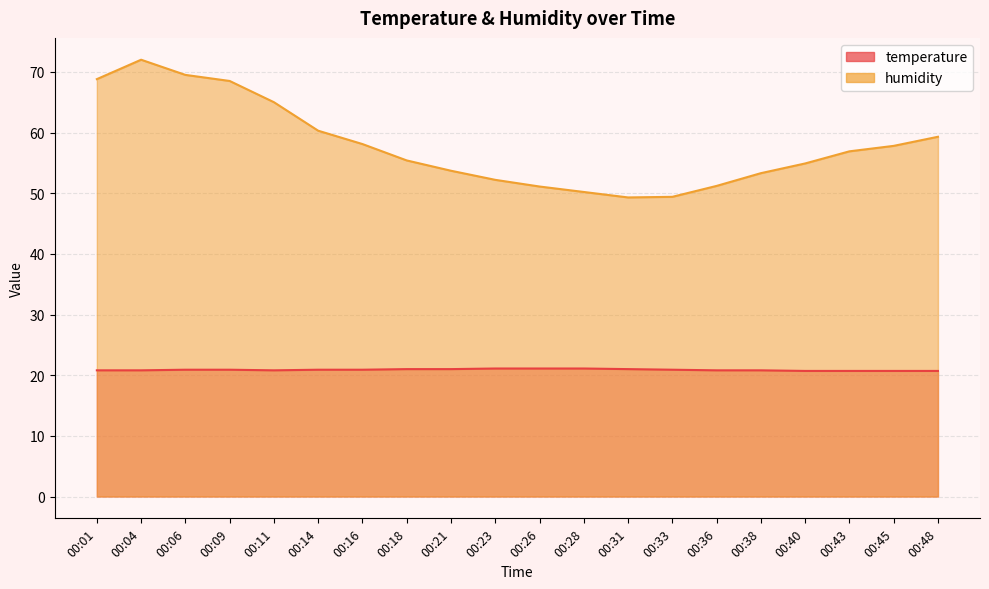

Reading right to left, list all the values displayed in this chart.

temperature: 00:48=20.7	00:45=20.7	00:43=20.7	00:40=20.7	00:38=20.8	00:36=20.8	00:33=20.9	00:31=21.0	00:28=21.1	00:26=21.1	00:23=21.1	00:21=21.0	00:18=21.0	00:16=20.9	00:14=20.9	00:11=20.8	00:09=20.9	00:06=20.9	00:04=20.8	00:01=20.8
humidity: 00:48=59.3	00:45=57.8	00:43=56.9	00:40=54.9	00:38=53.3	00:36=51.2	00:33=49.4	00:31=49.3	00:28=50.2	00:26=51.1	00:23=52.2	00:21=53.7	00:18=55.4	00:16=58.1	00:14=60.3	00:11=65.0	00:09=68.5	00:06=69.5	00:04=72.0	00:01=68.8